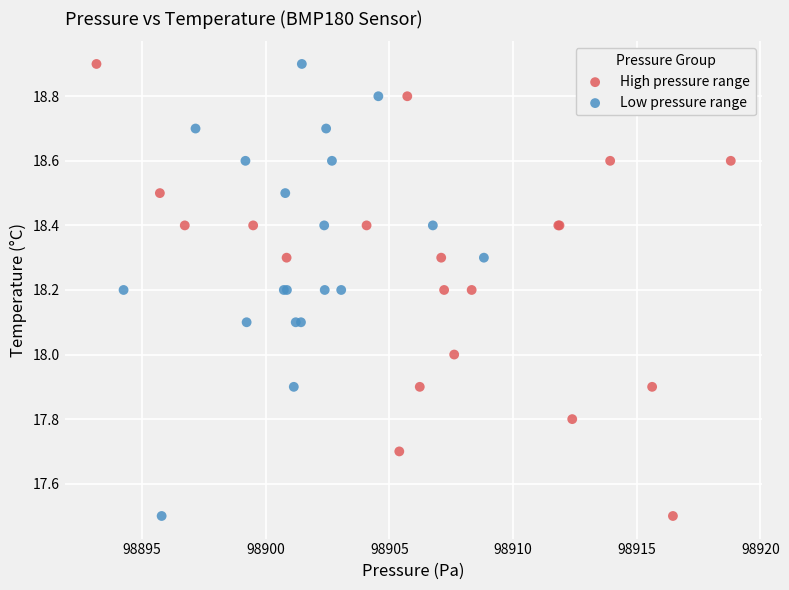

What are all the series names shown in the legend?

High pressure range, Low pressure range